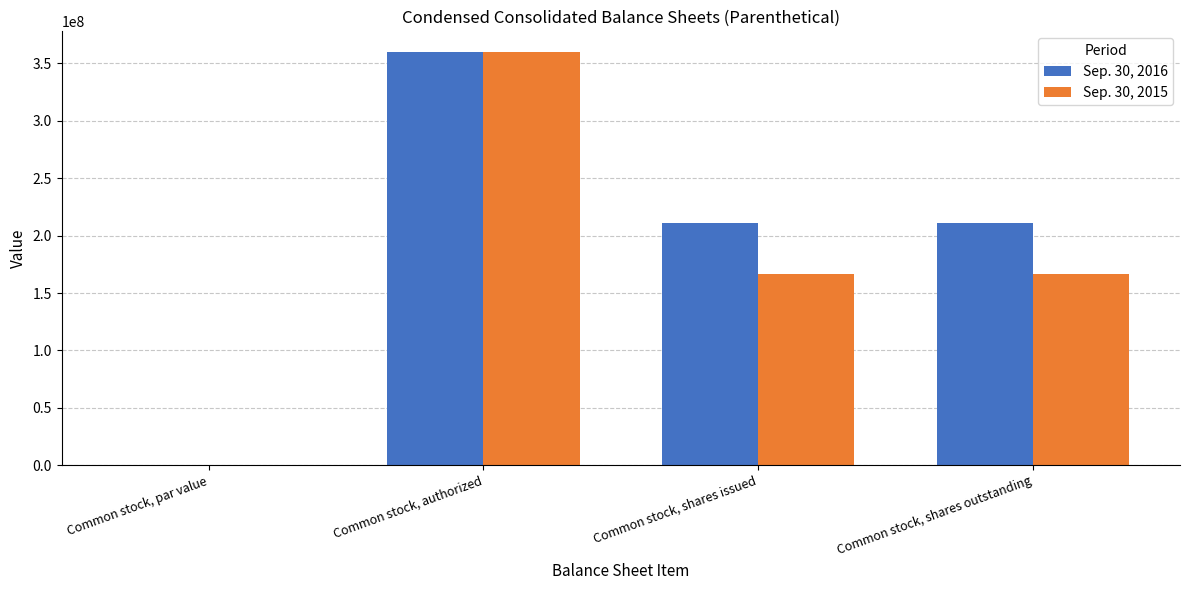

Are the bars horizontal?

No